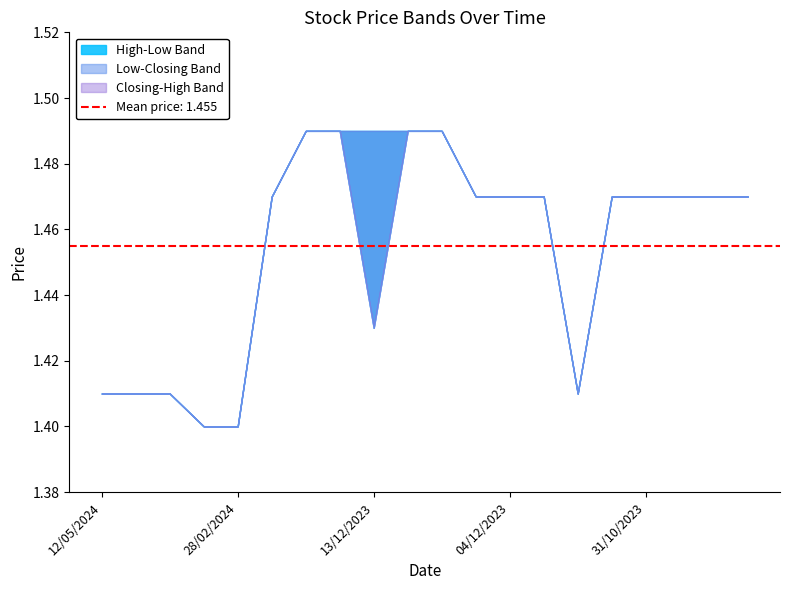

At which category is the sum across all series the highest?

15/02/2024